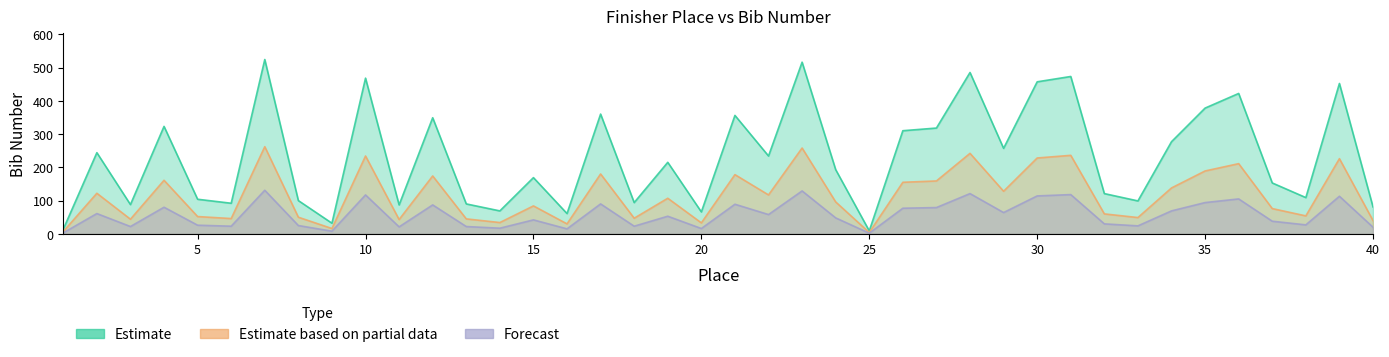

The value of Forecast at 5 is 26. True or false?

True